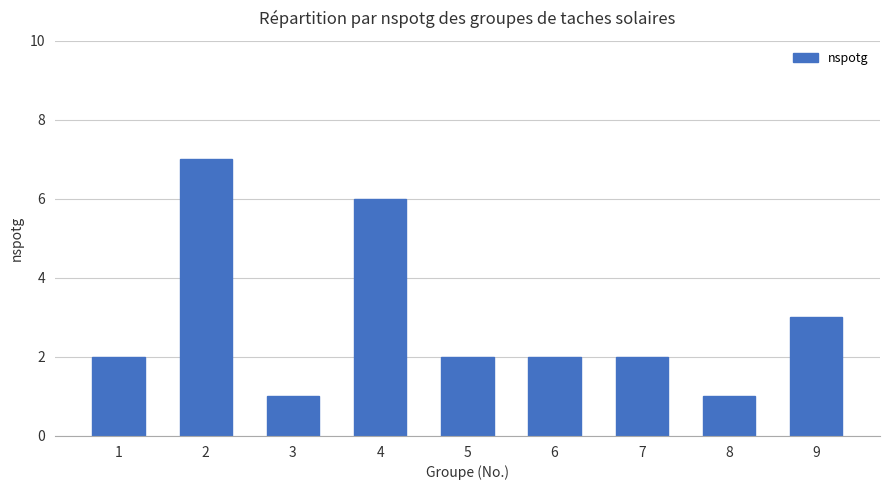

Where is the data nearest to the value 4?

9